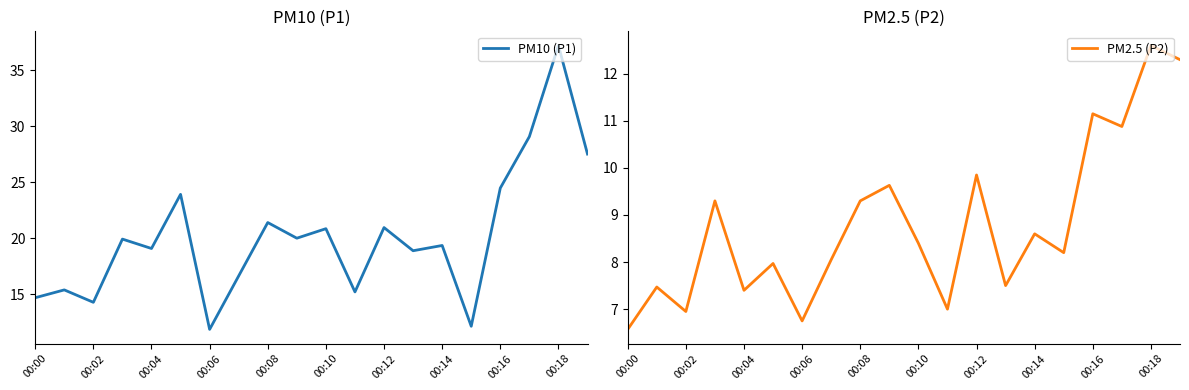

What is the sum of the PM2.5 (P2) values at 00:04 and 00:14?

16.0